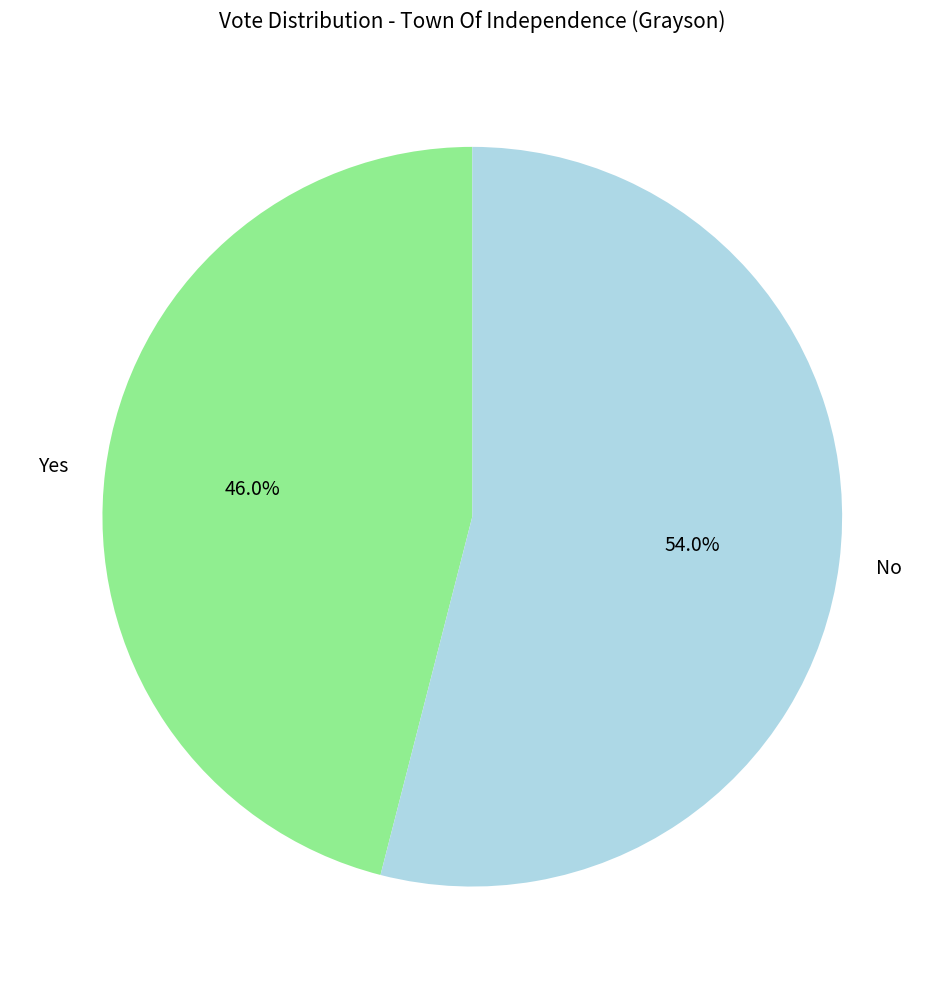

How many segments does this pie chart have?

2